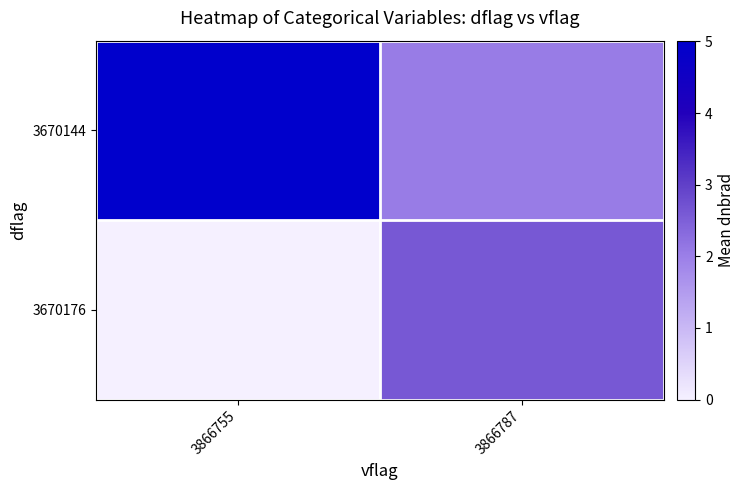

What is the difference between the highest and lowest values at 3866755?

5.0